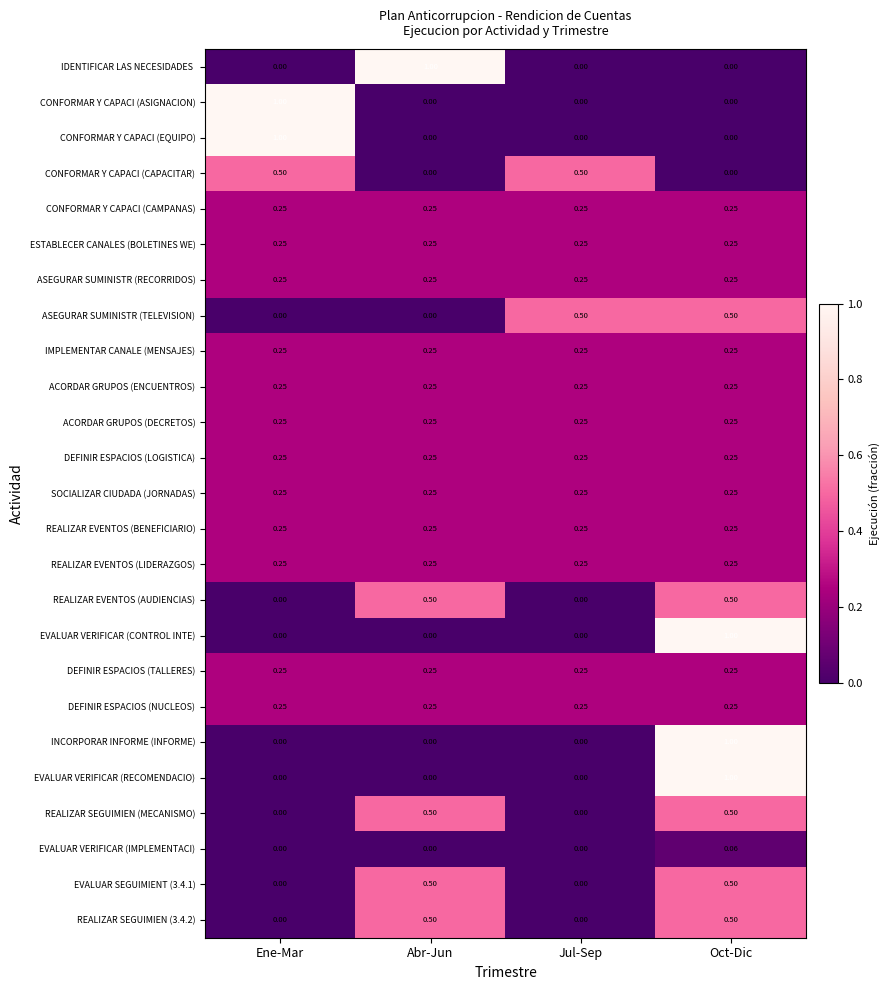

At which label does CONFORMAR Y CAPACI (EQUIPO) reach its peak?

Ene-Mar